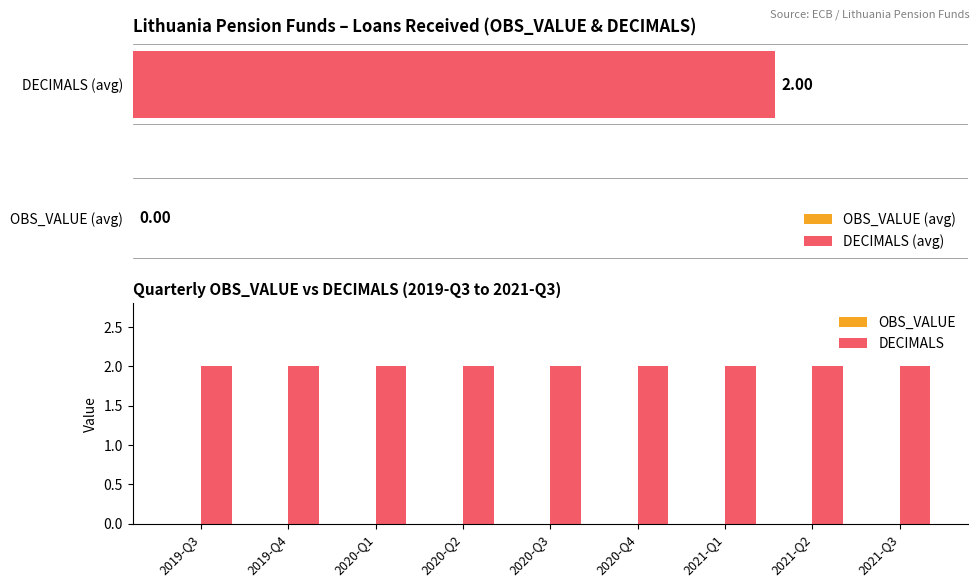

What is the difference between the highest and lowest values at 2021-Q3?

2